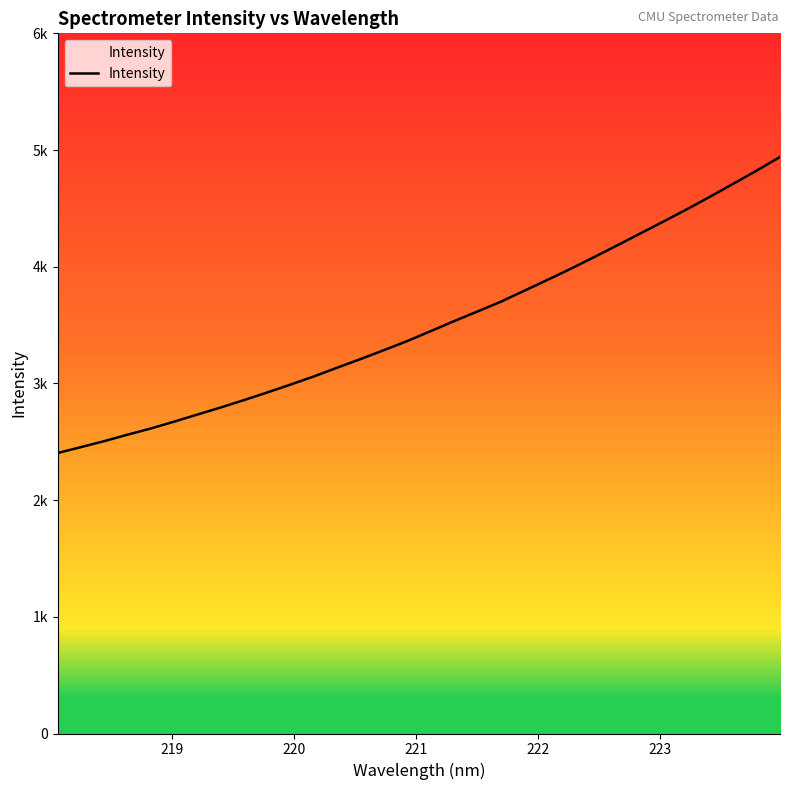

Does the chart display data point markers on the line(s)?

No